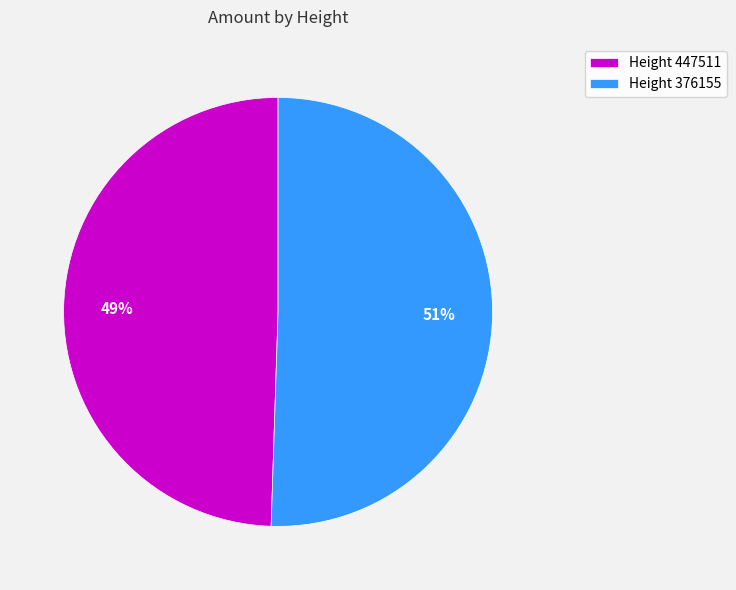

To the nearest percent, what is the average slice percentage?

50%